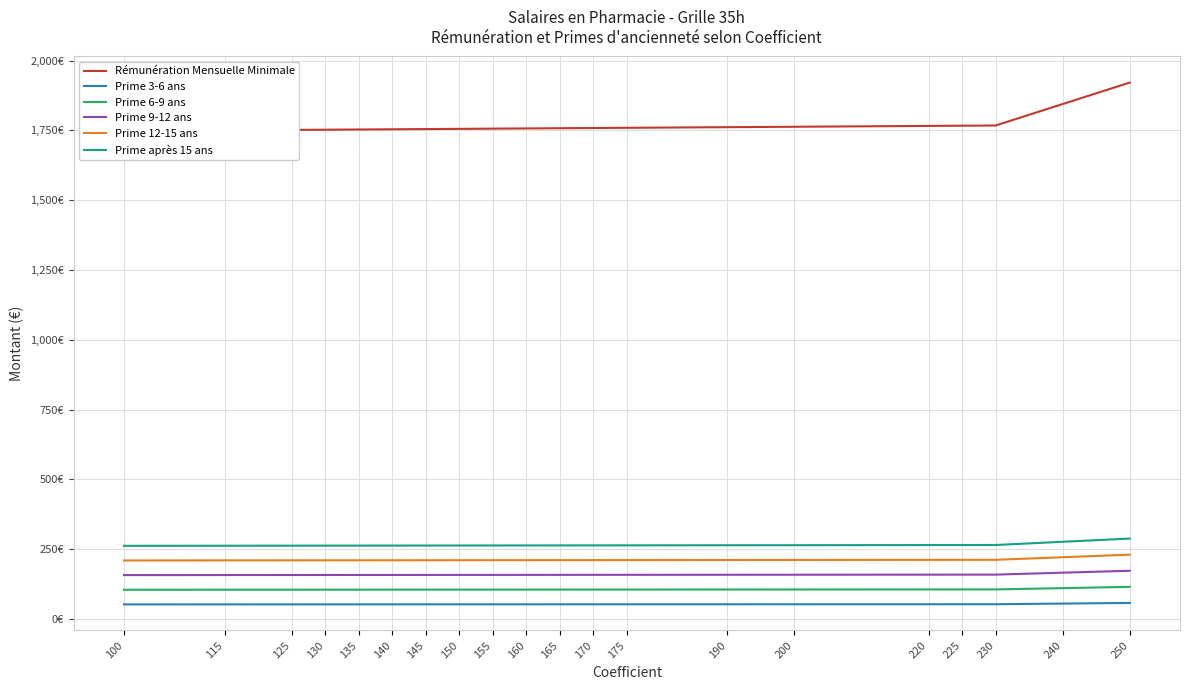

What is the difference between the maximum and minimum values in the Rémunération Mensuelle Minimale series?

173.3